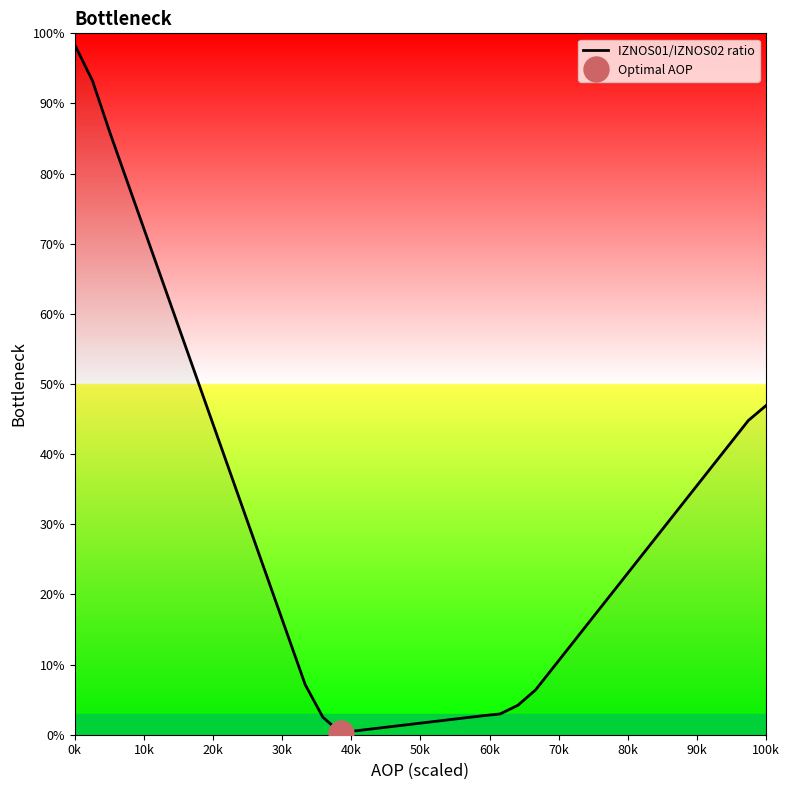

Reading left to right, transcribe all the data shown in this chart.

98.4	93.2	85.7	78.6	71.4	64.3	57.1	50.0	42.9	35.7	28.6	21.4	14.3	7.1	2.5	0.3	0.6	0.9	1.2	1.5	1.8	2.1	2.4	2.7	3.0	4.2	6.4	9.6	12.8	16.0	19.2	22.4	25.6	28.8	32.0	35.2	38.4	41.6	44.8	46.9